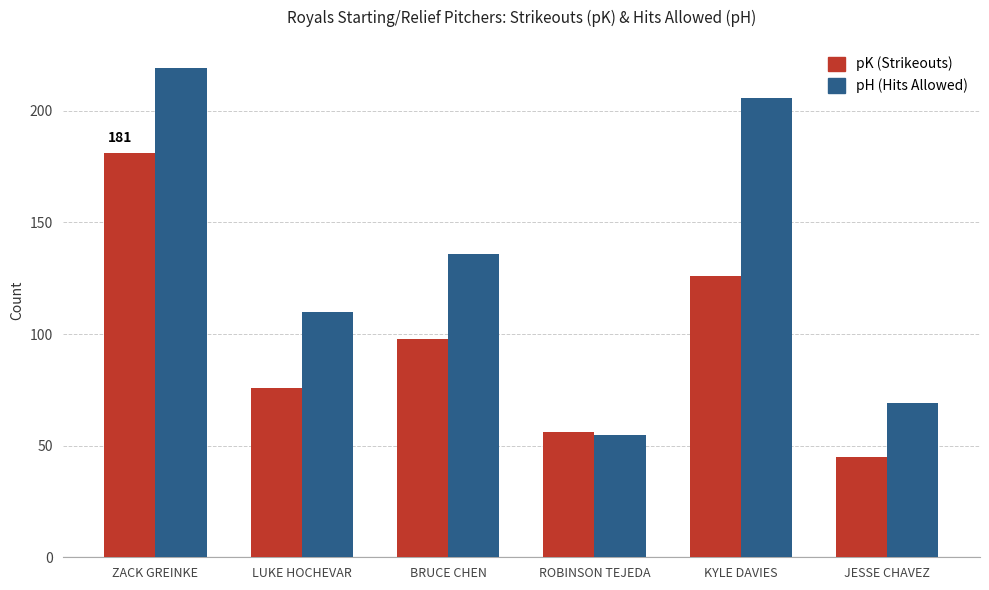

What is the difference between the highest and lowest values at KYLE DAVIES?

80